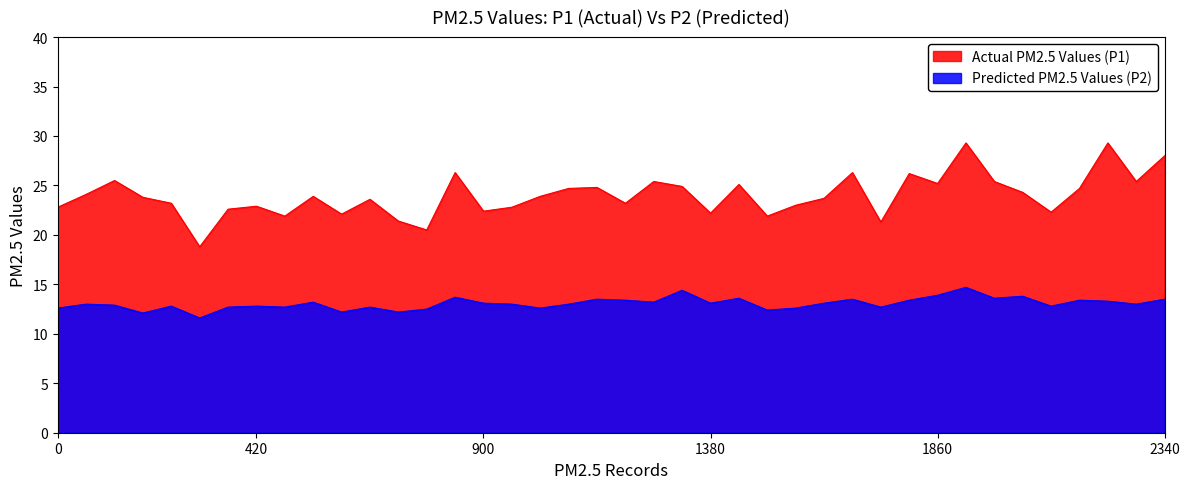

Rank the series by their average value, from lowest to highest.

Predicted PM2.5 Values (P2), Actual PM2.5 Values (P1)